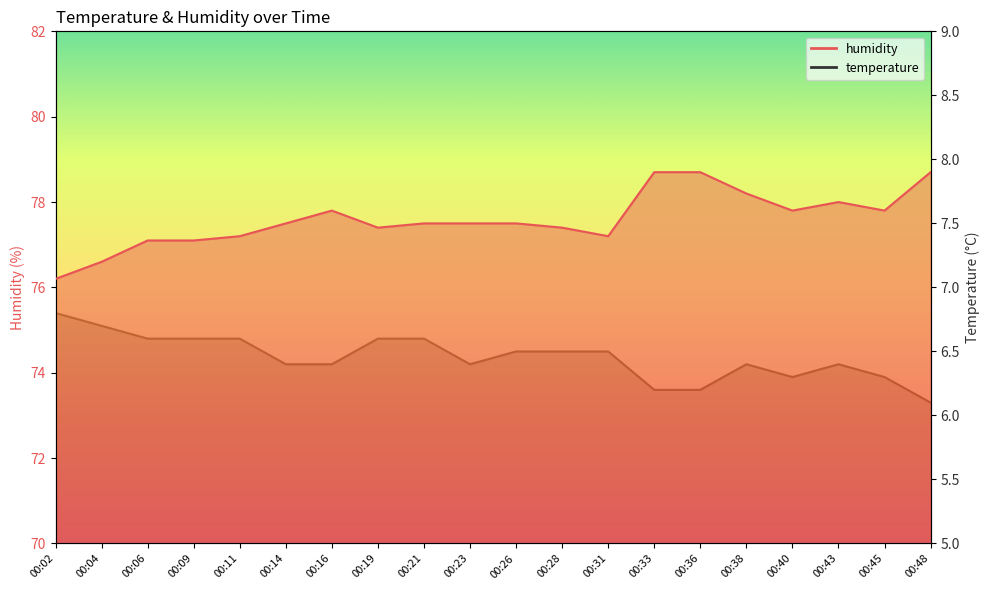

The value of temperature at 00:40 is 3.9. True or false?

False